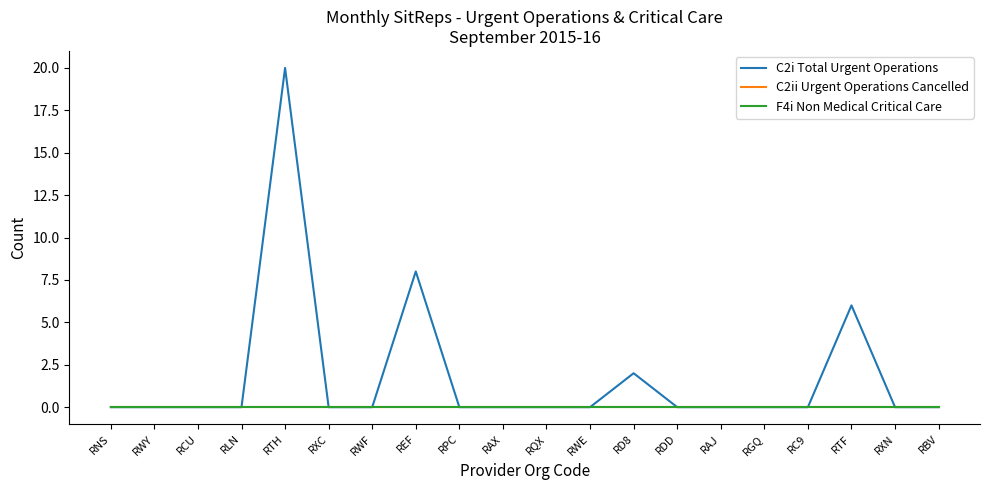

Is the value of C2ii Urgent Operations Cancelled at RQX greater than the value of F4i Non Medical Critical Care at RLN?

No